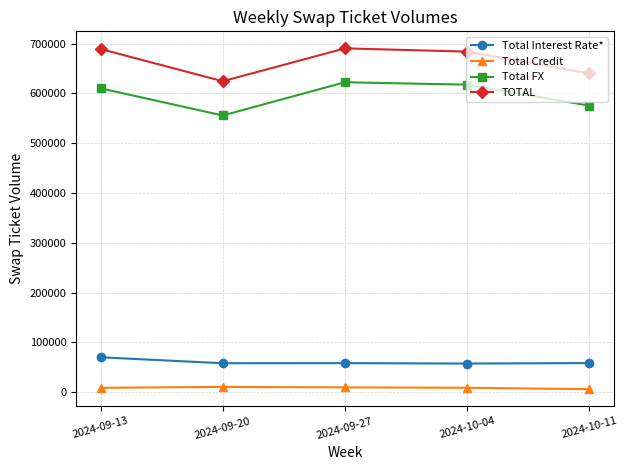

Is it true that Total Interest Rate* equals 32237 at 2024-10-04?

False